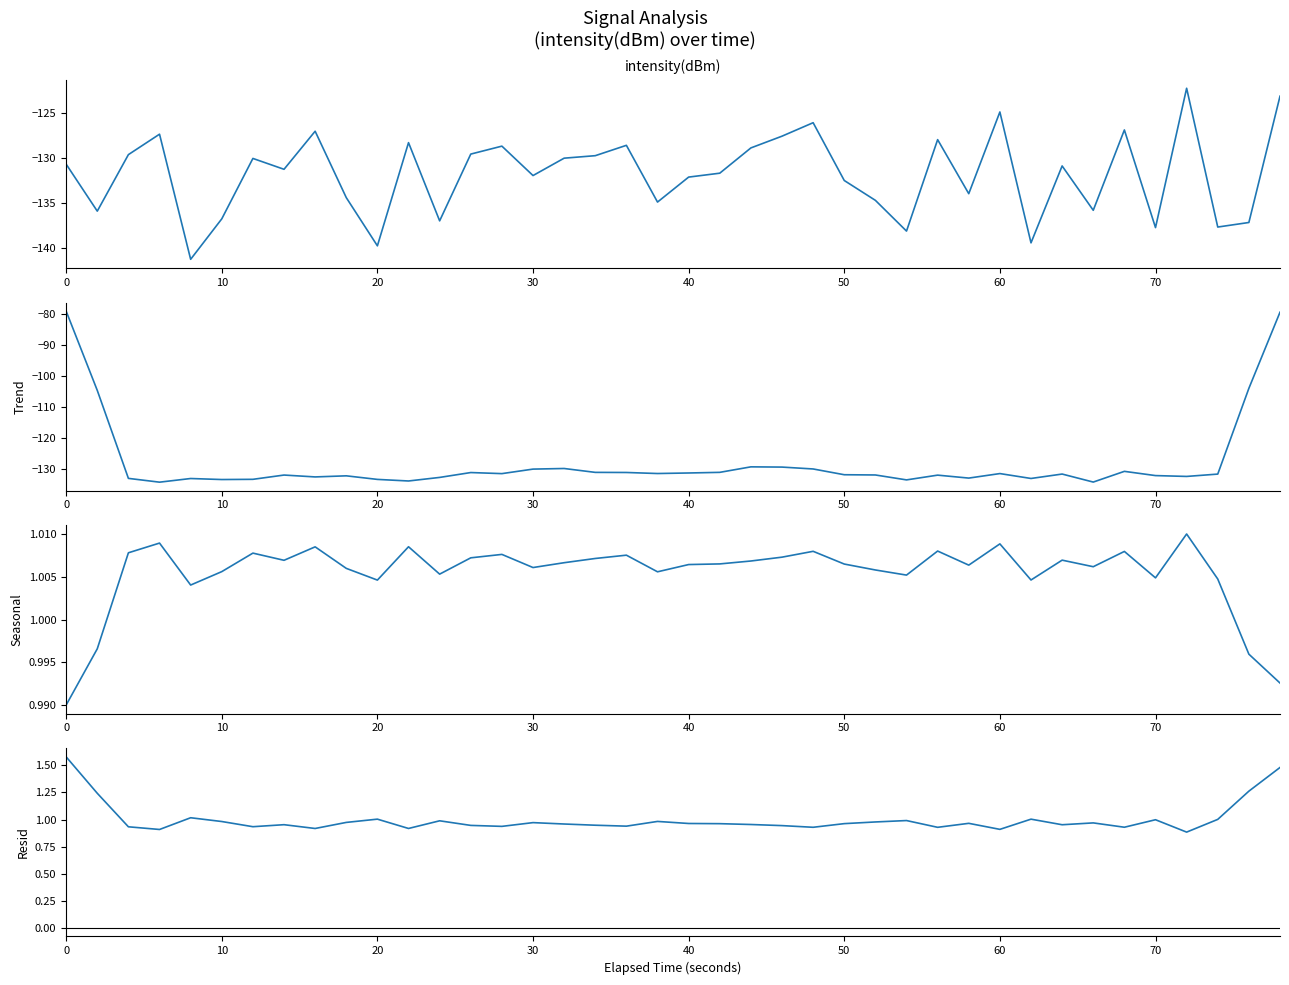

True or false: Resid and Trend cross at least once.

False